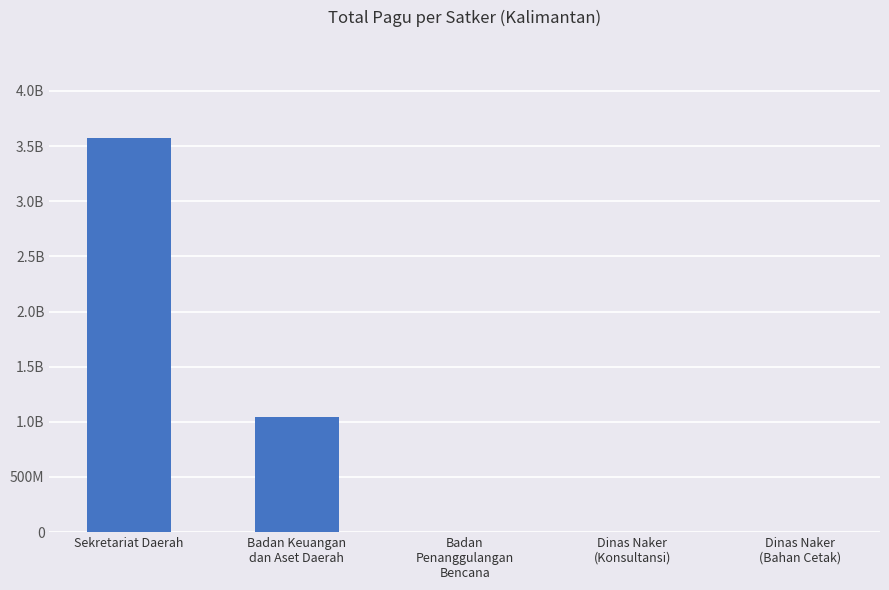

Reading left to right, extract all data points from this chart.

3569977000	1044857126	2782000	4279600	2679226